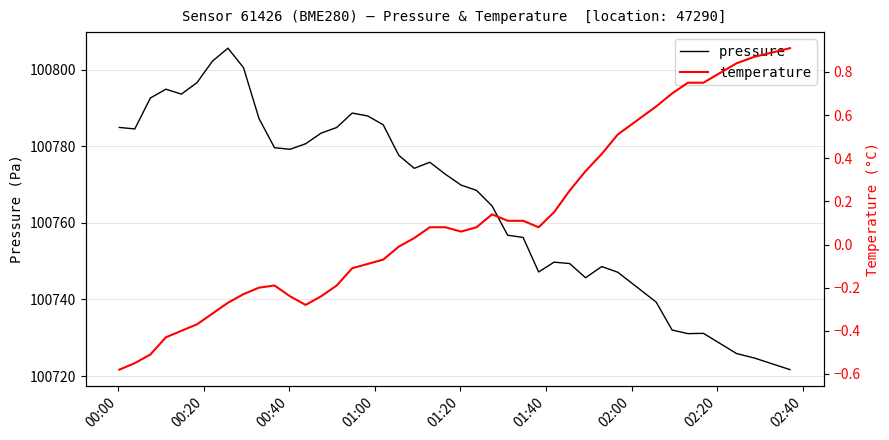

What is the lowest value of the pressure series?

100721.7